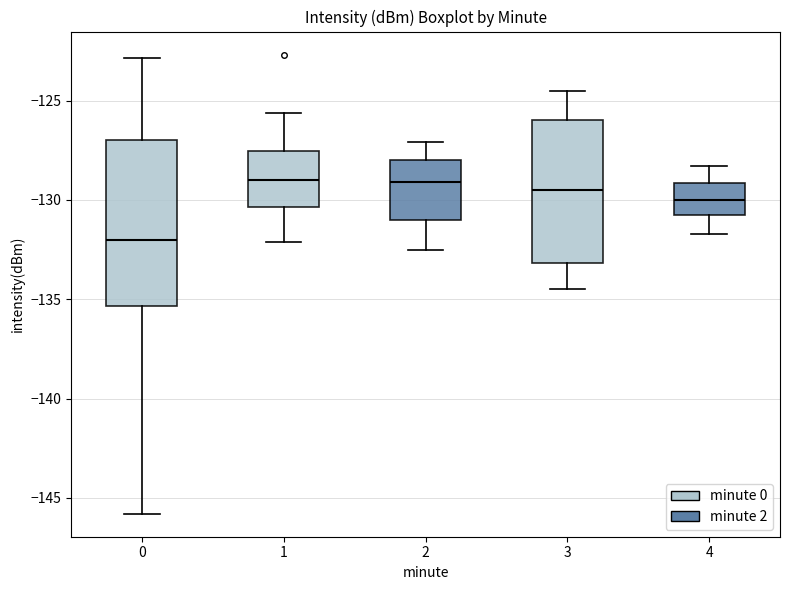

Where does the median line of the box at x = 3 sit on the y-axis? The values are not printed on the chart, so give them approximately, as read against the axis.

-129.5